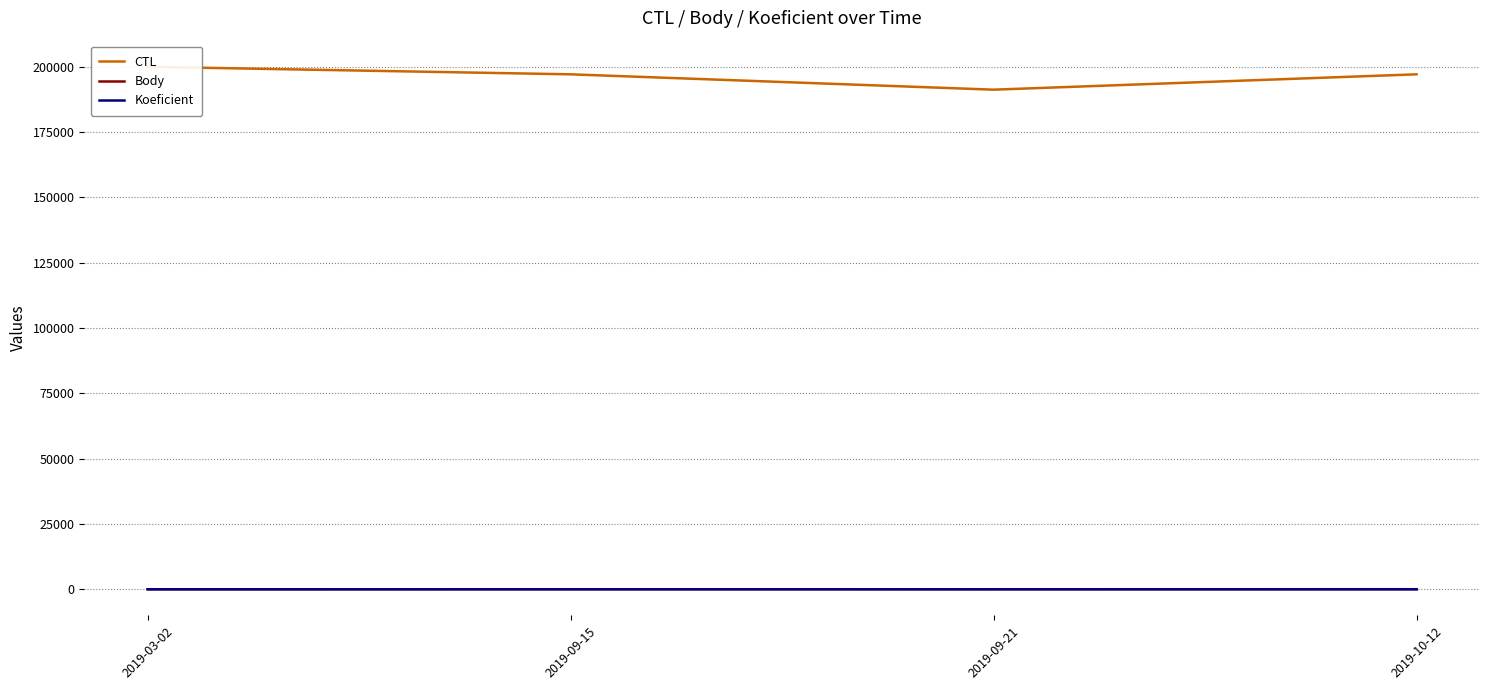

What is the sum of all Koeficient values?

27.0